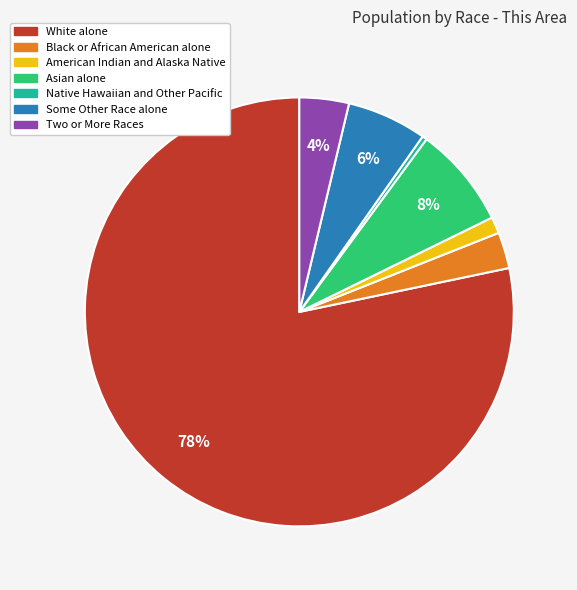

Is it true that American Indian and Alaska Native is 13% of the pie?

False